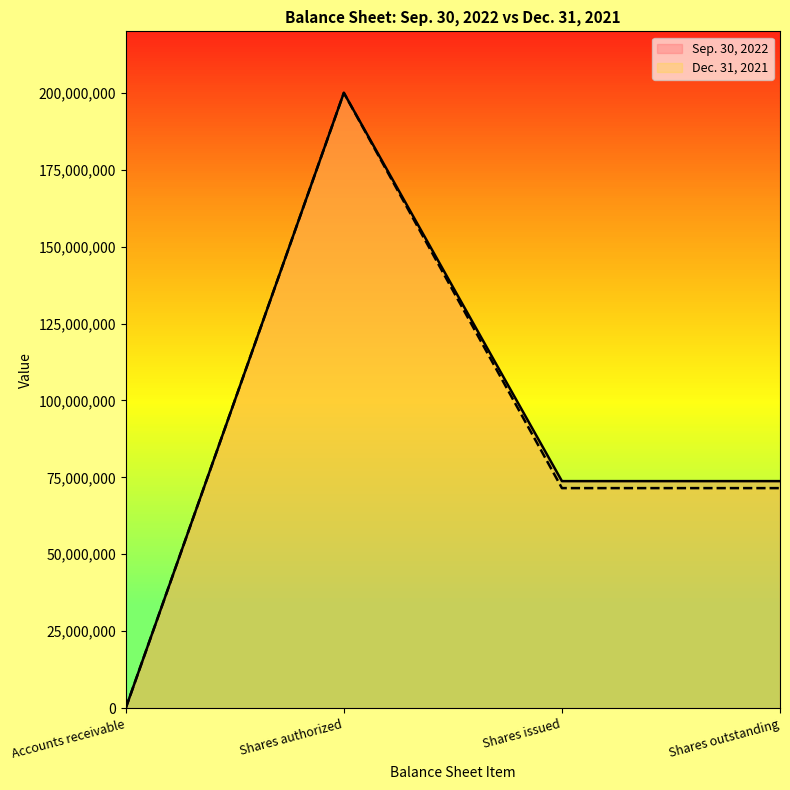

What is the label of the 4th point from the right?

Accounts receivable